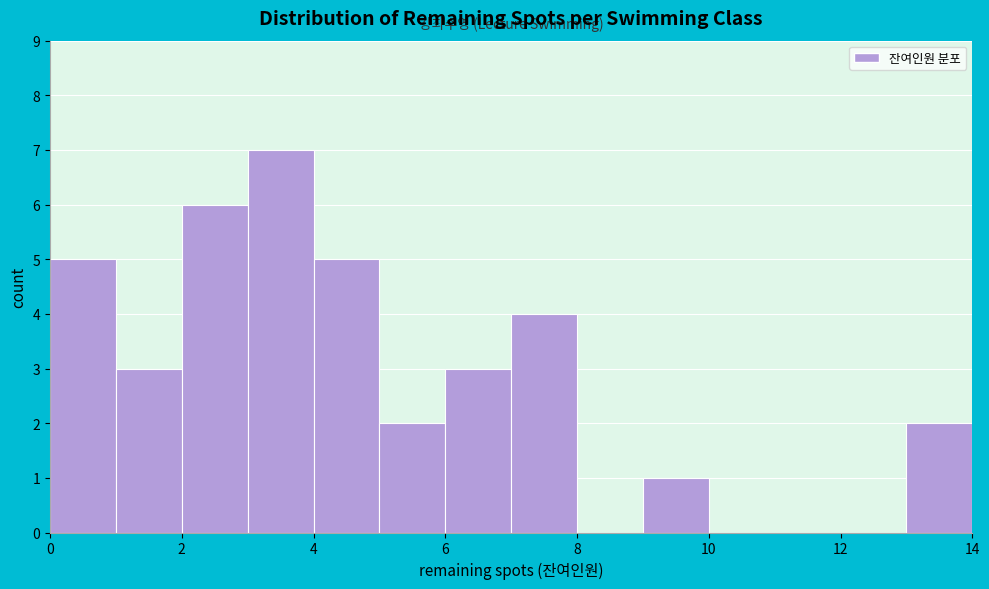

Reading left to right, transcribe this chart: for each bar, give the range it covers on the x-axis and its height. The values are not printed on the chart, so give them approximately, as read against the axis.

0 to 1: 5
1 to 2: 3
2 to 3: 6
3 to 4: 7
4 to 5: 5
5 to 6: 2
6 to 7: 3
7 to 8: 4
8 to 9: 0
9 to 10: 1
10 to 11: 0
11 to 12: 0
12 to 13: 0
13 to 14: 2